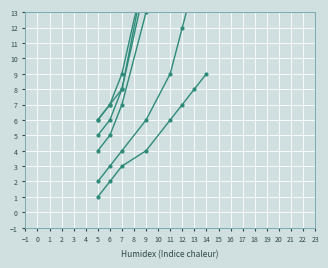

The コラソン・バロン series shows 4 at 11. True or false?

False